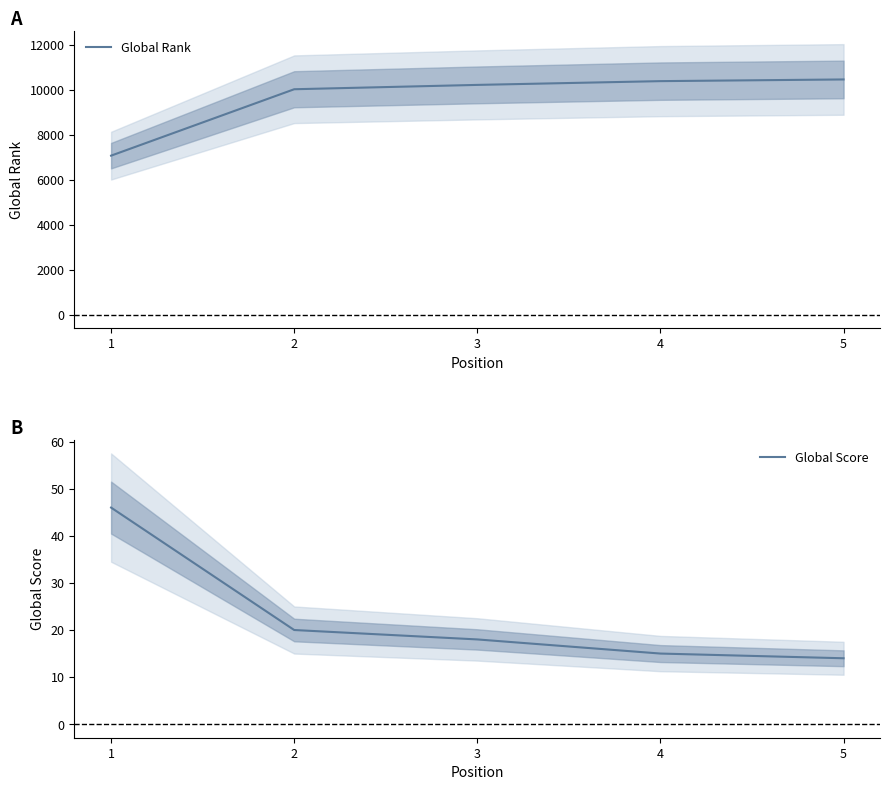

Reading right to left, transcribe all the data shown in this chart.

Global Rank: 10458	10383	10216	10023	7073
Global Score: 14	15	18	20	46